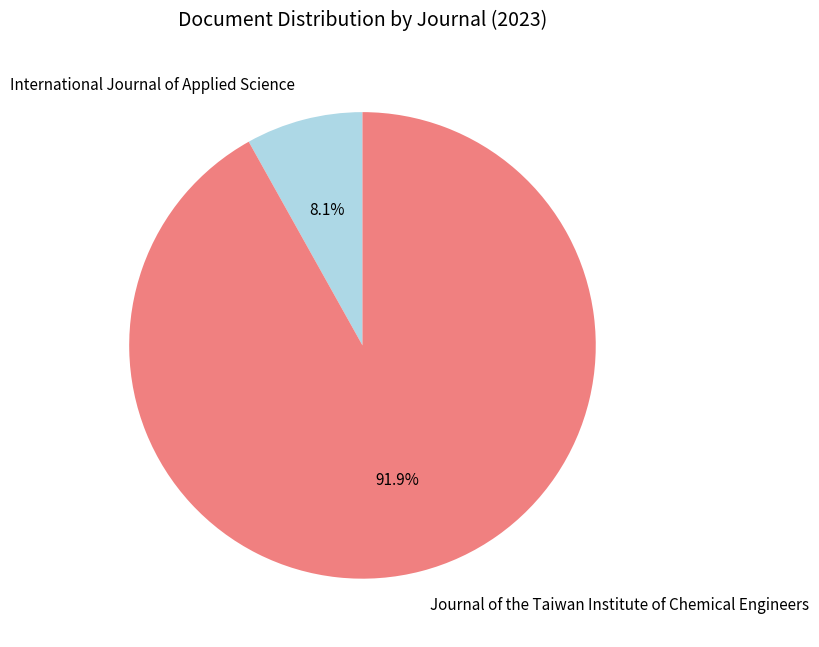

Count the number of slices in the pie.

2